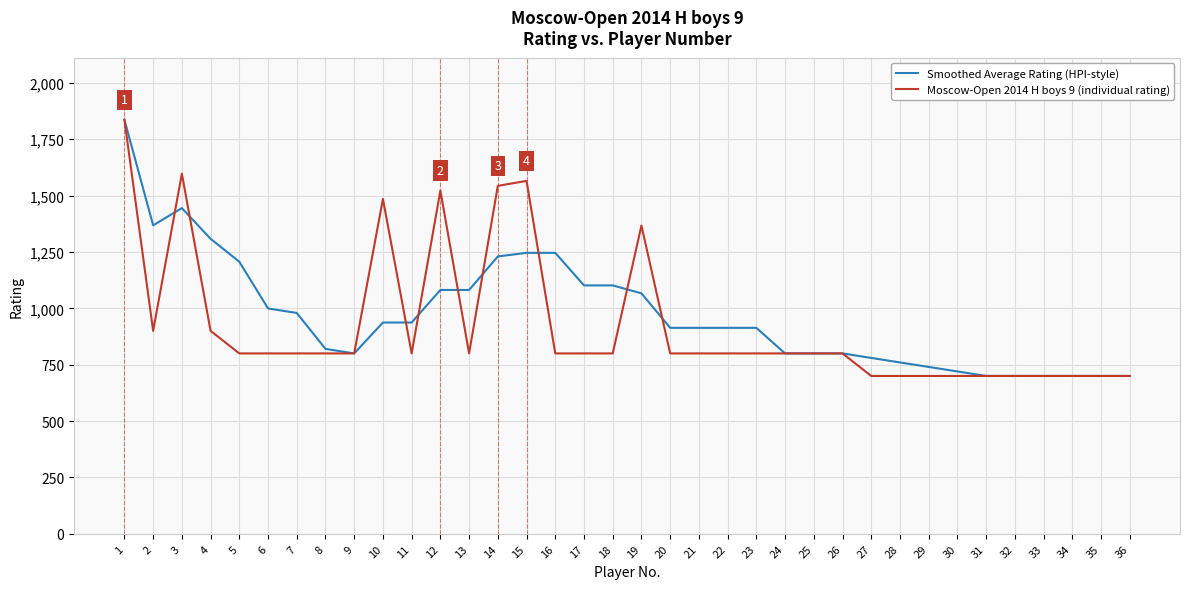

Between 2 and 9, which series saw the biggest shift?

Smoothed Average Rating (HPI-style)